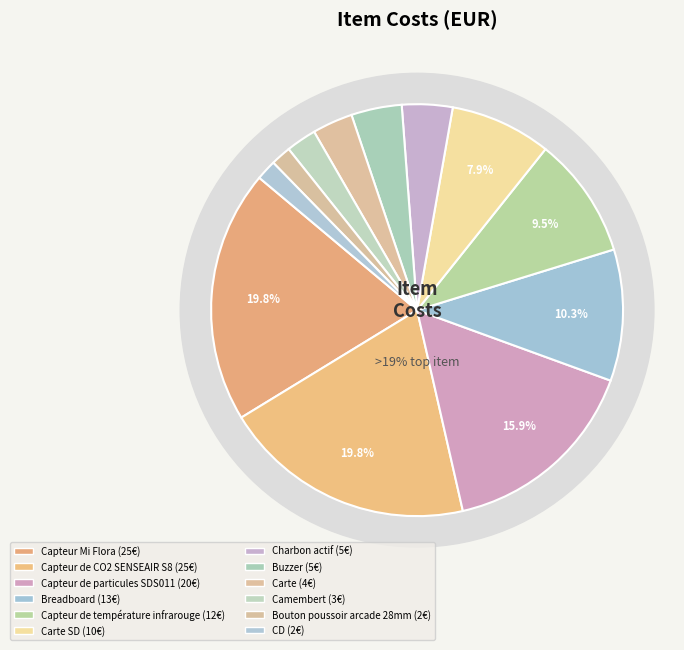

Does any single category account for the majority?

No